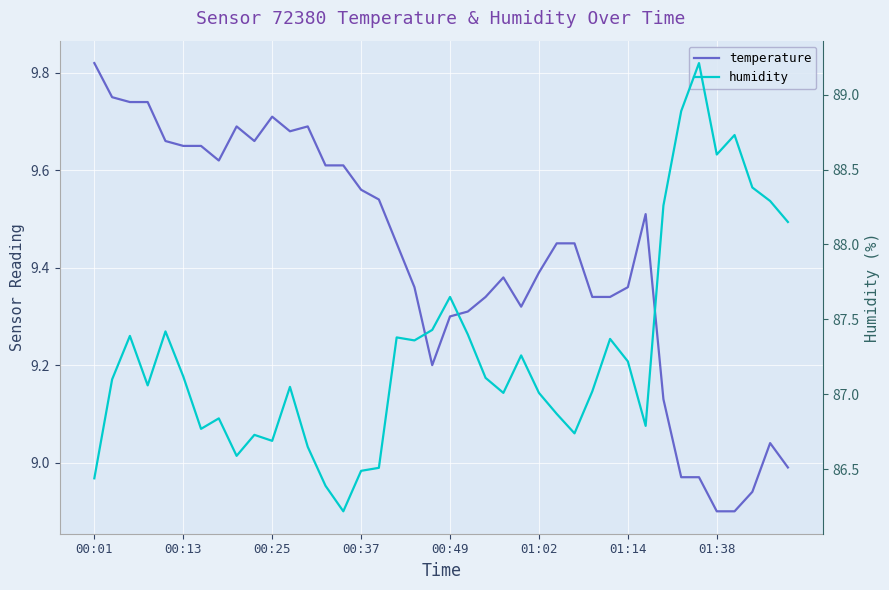

Which series has the largest total across all categories?

humidity